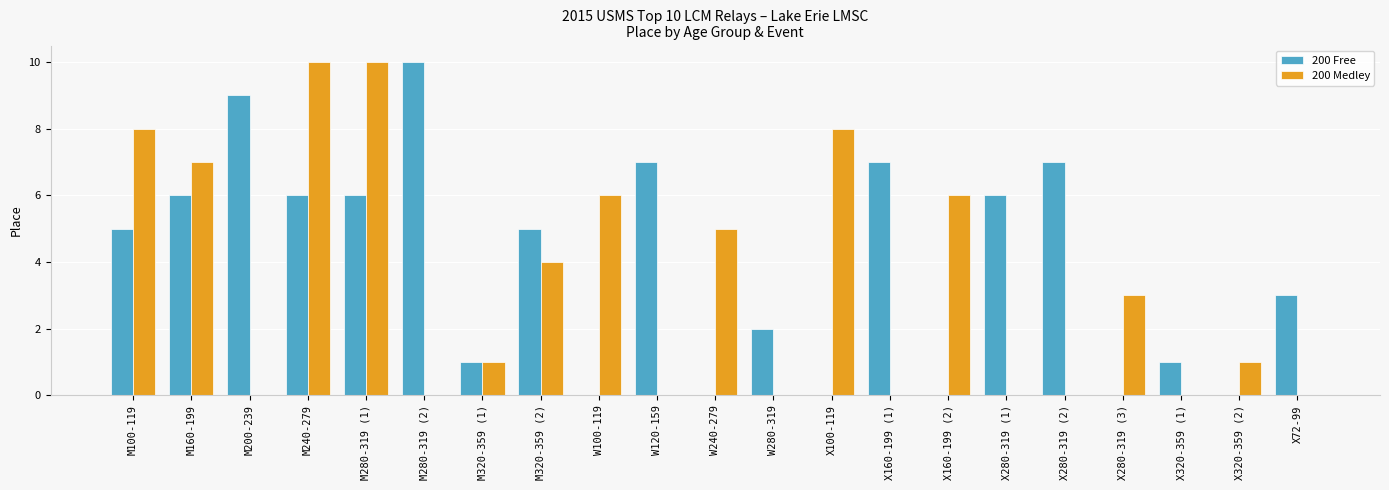

Count the number of data series in this chart.

2